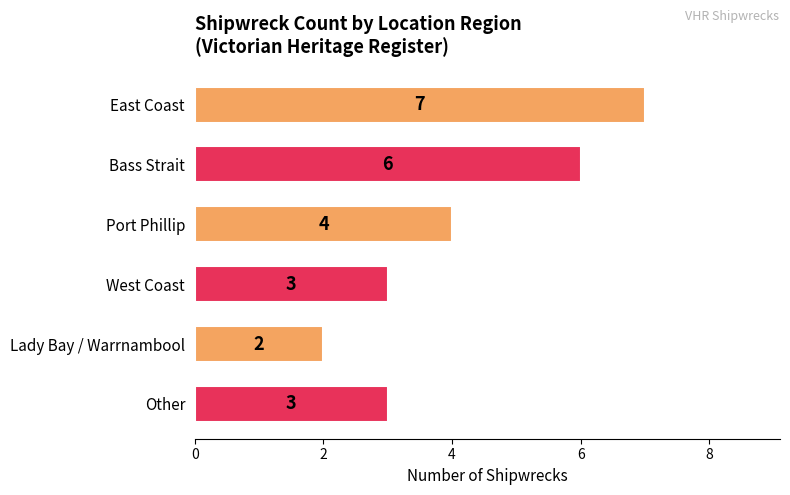

What is the minimum value shown in the chart?

2